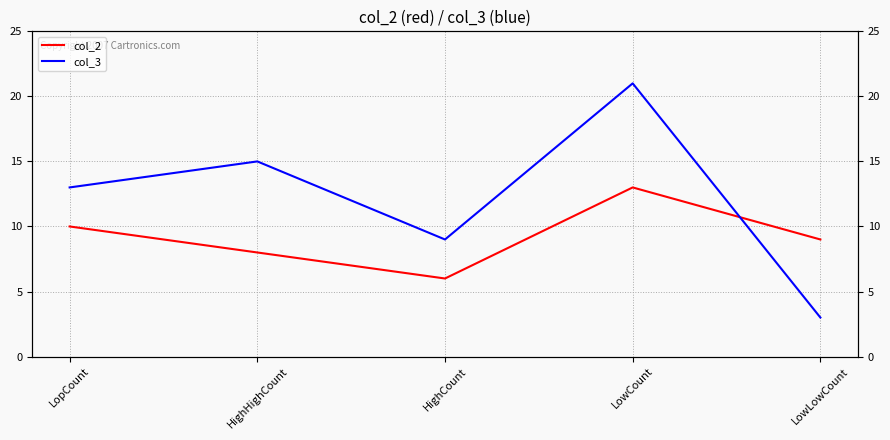

At which label does col_2 first exceed 9?

LopCount